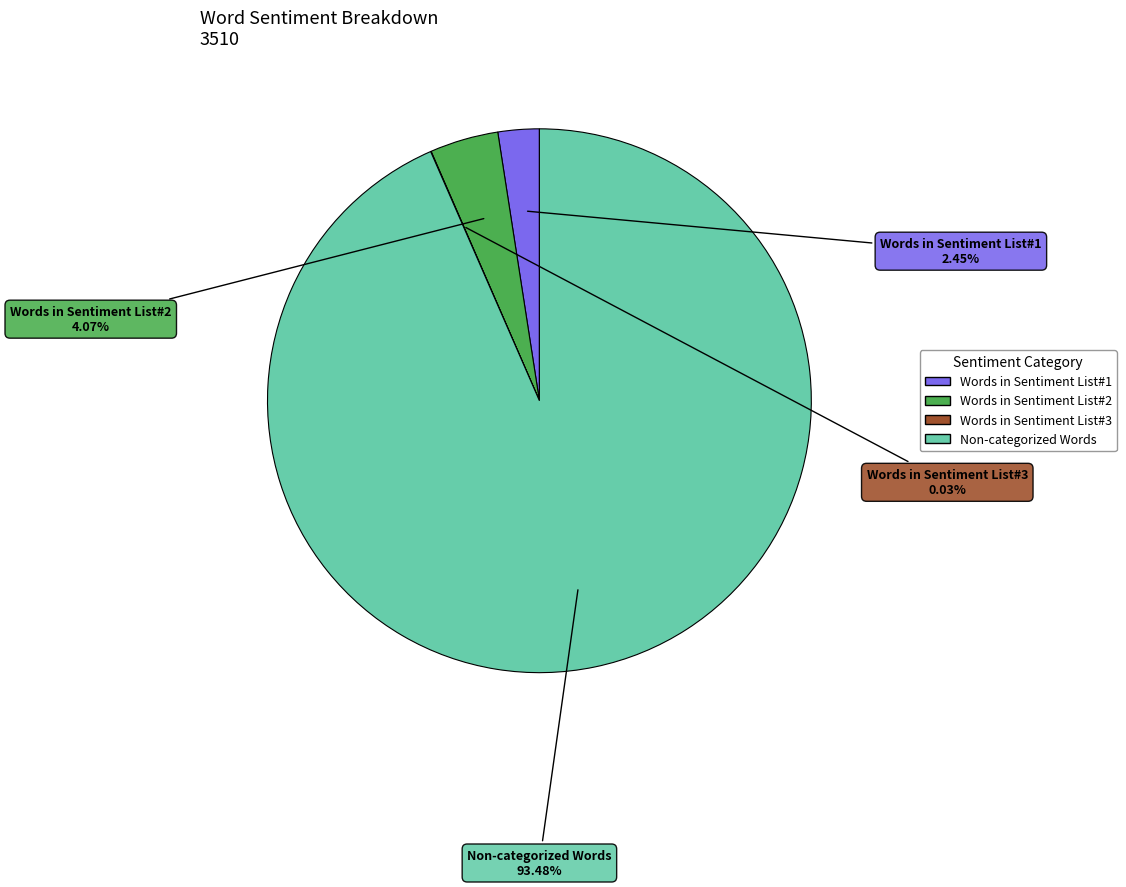

To the nearest percent, what percentage of the pie is Words in Sentiment List#1?

2%